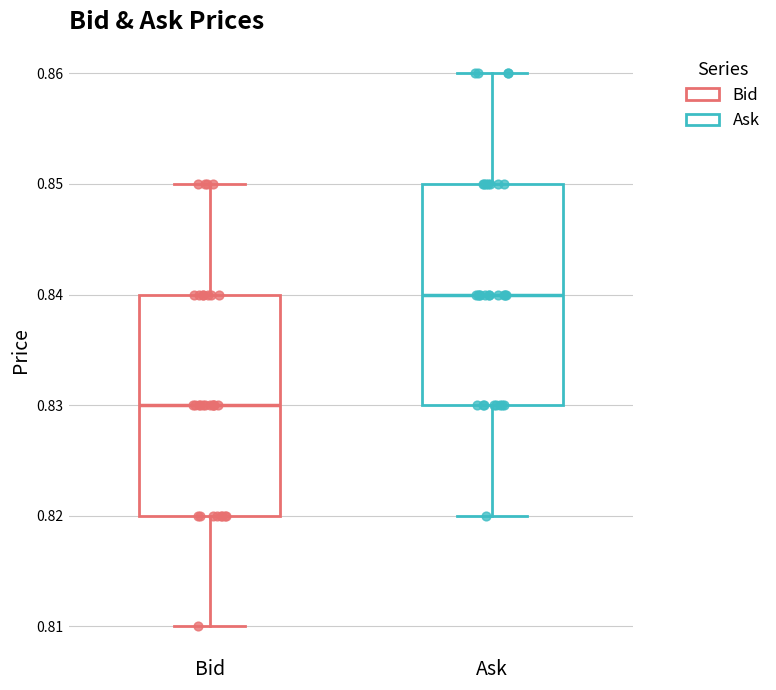

Where is the lower edge of the box for Bid on the y-axis? The values are not printed on the chart, so give them approximately, as read against the axis.

0.82